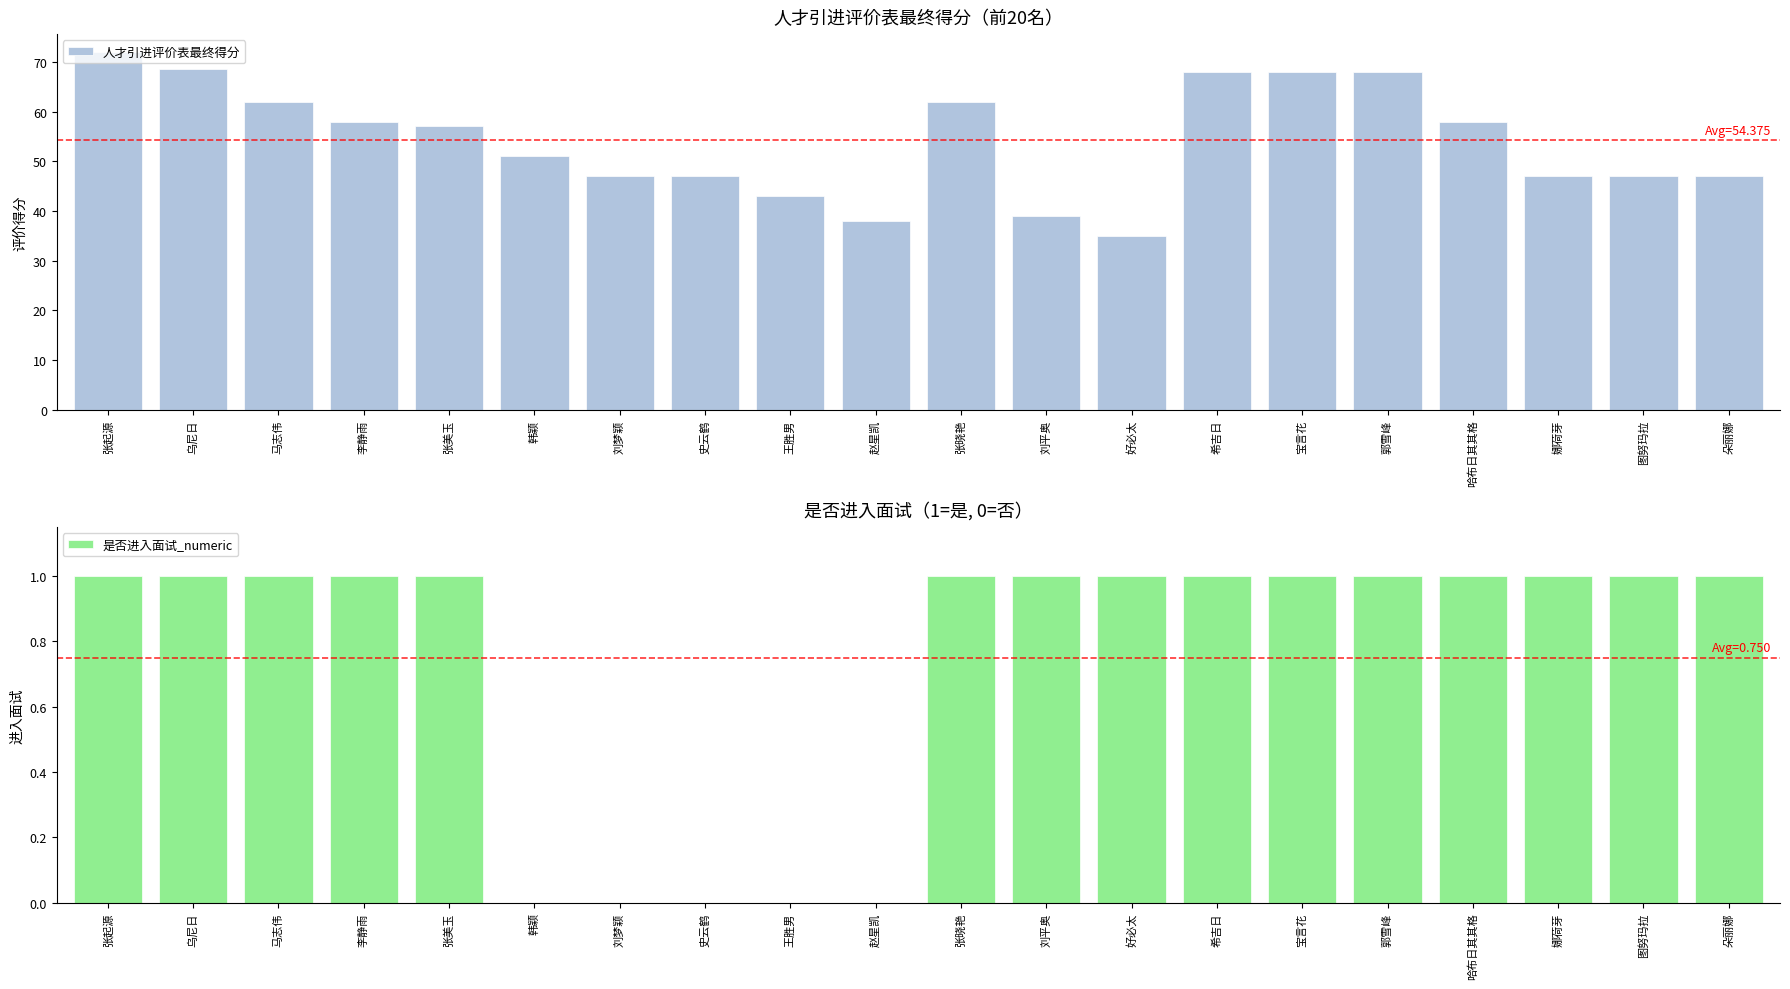

How many bars are there in each group?

2